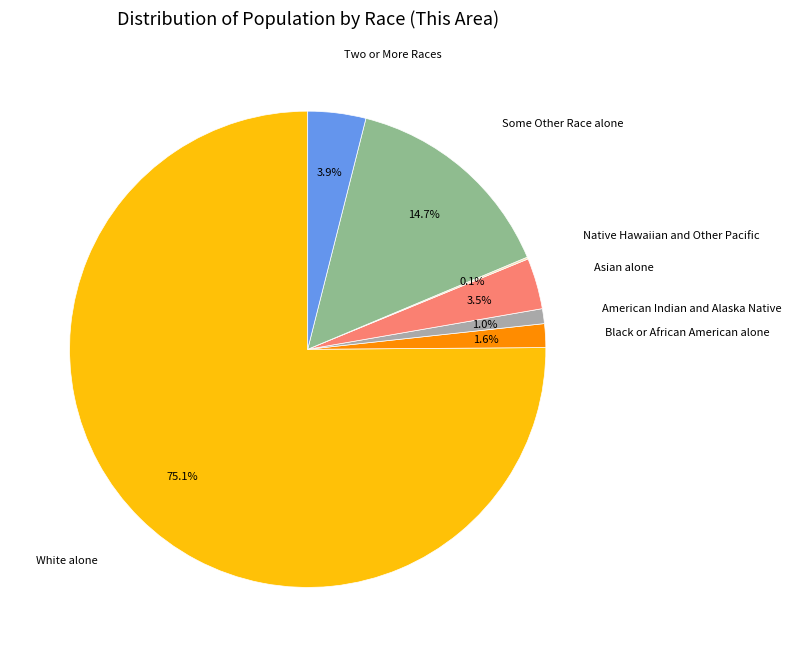

What is the ratio of the value at Black or African American alone to the value at Two or More Races?

0.4